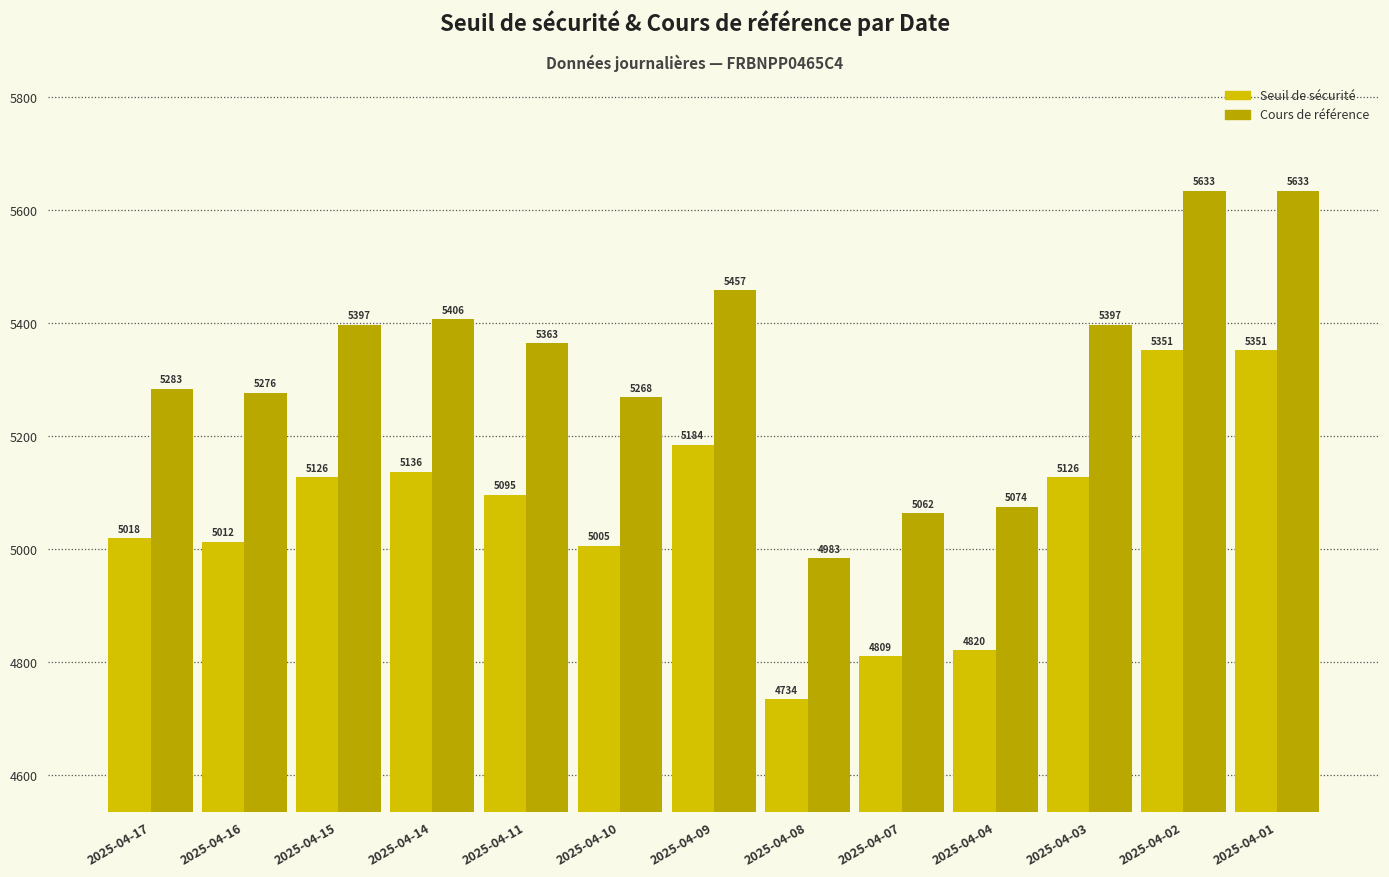

How many categories are shown in the chart?

13